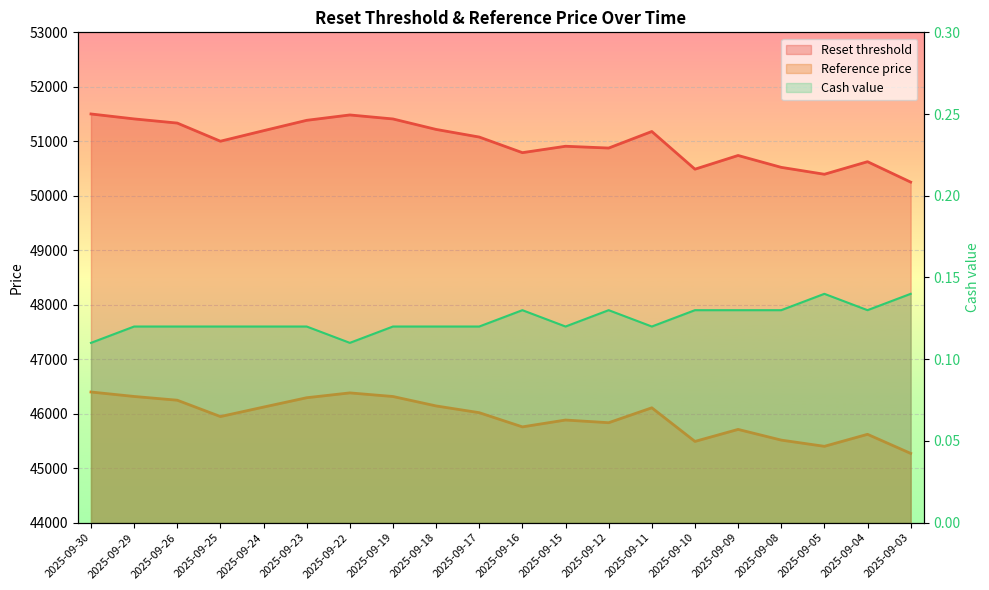

How many values in the Reset threshold series are below 51077?

10